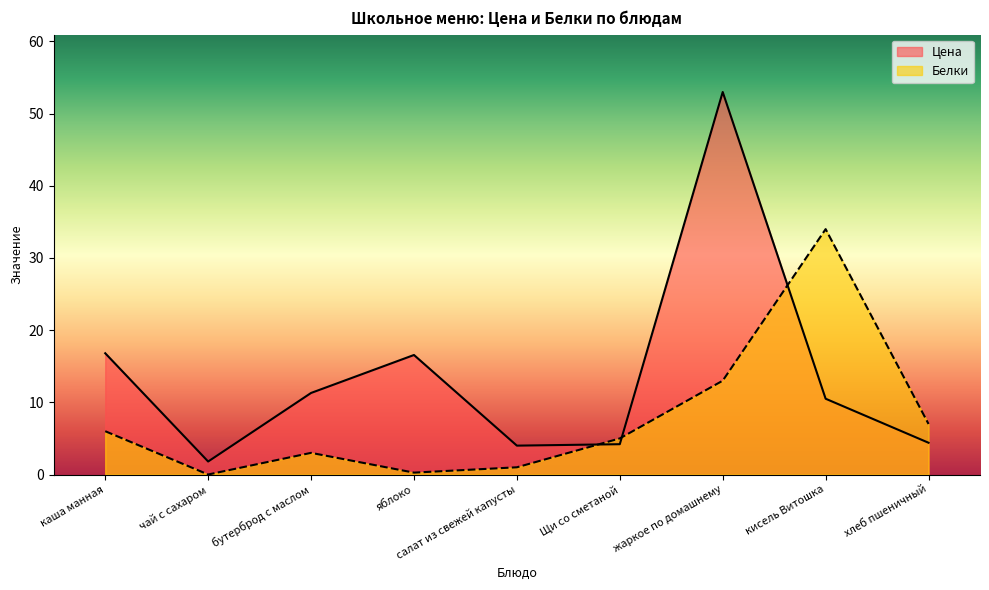

How many lines are shown in the chart?

2